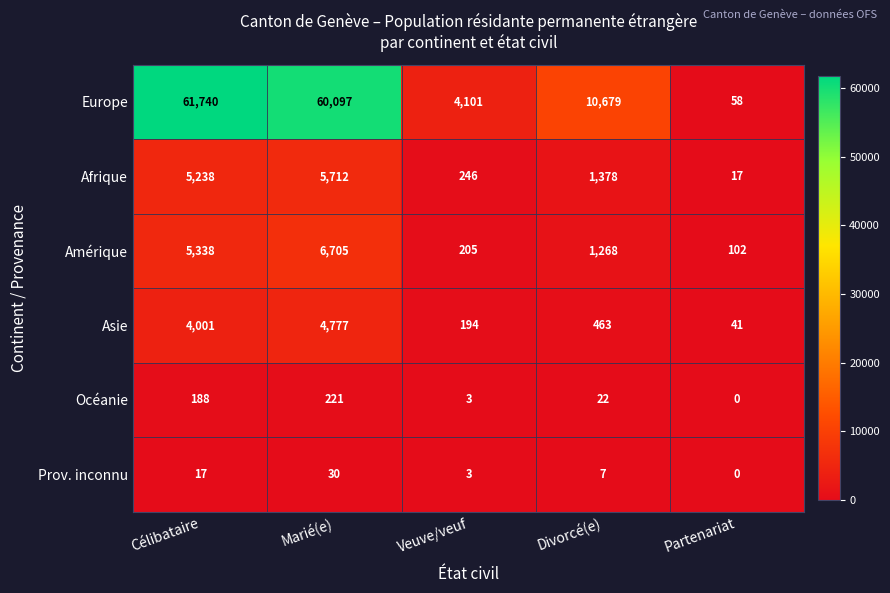

At which label does Europe first exceed 10679?

Célibataire